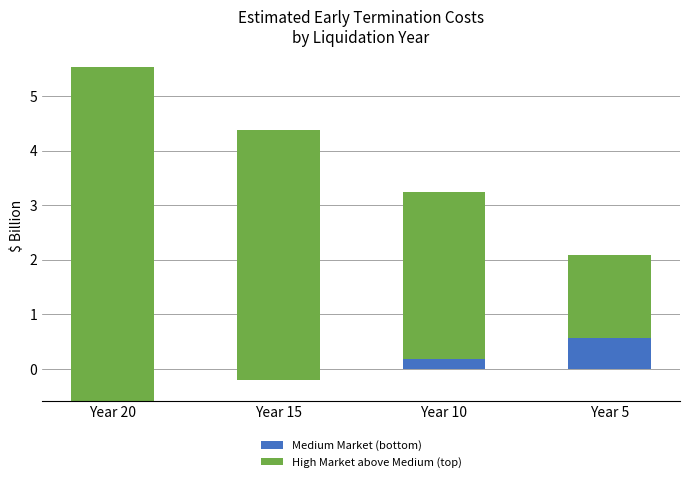

How many data points in Medium Market are above 0?

2